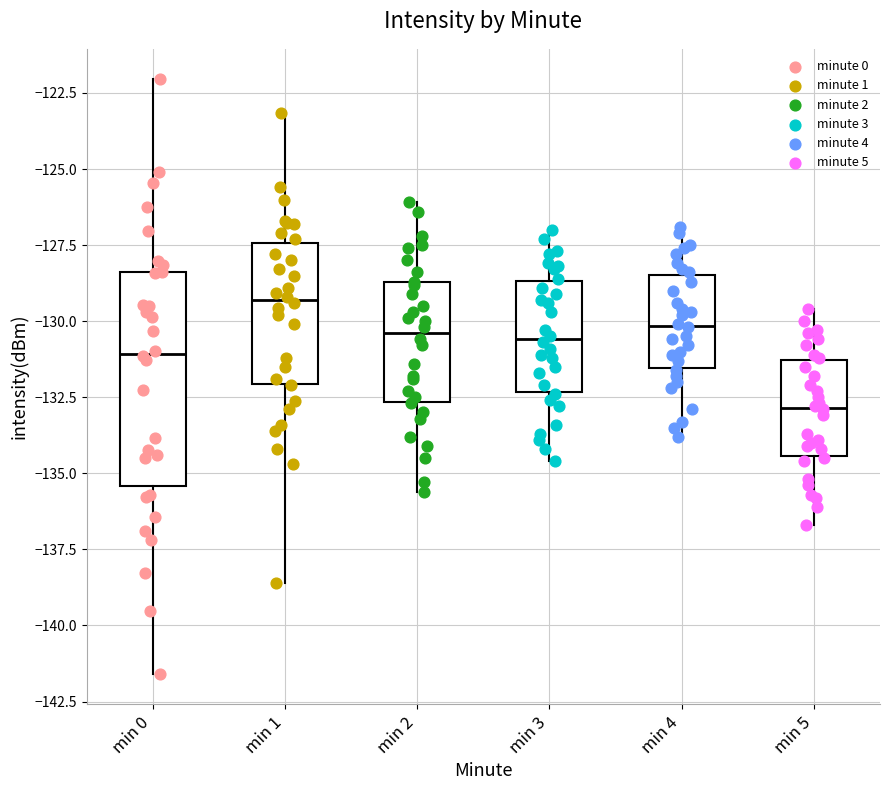

Reading left to right, transcribe this box plot: for each box, give where its median line is, the range the box spans, and where its two whiskers end, as read against the y-axis. The values are not printed on the chart, so give them approximately, as read against the axis.

min 0: median -131.0, box -135.5 to -128.5, whiskers -141.5 to -122.0
min 1: median -129.5, box -132.0 to -127.5, whiskers -138.5 to -123.0
min 2: median -130.5, box -132.5 to -128.5, whiskers -135.5 to -126.0
min 3: median -130.5, box -132.5 to -128.5, whiskers -134.5 to -127.0
min 4: median -130.0, box -131.5 to -128.5, whiskers -134.0 to -127.0
min 5: median -133.0, box -134.5 to -131.5, whiskers -136.5 to -129.5